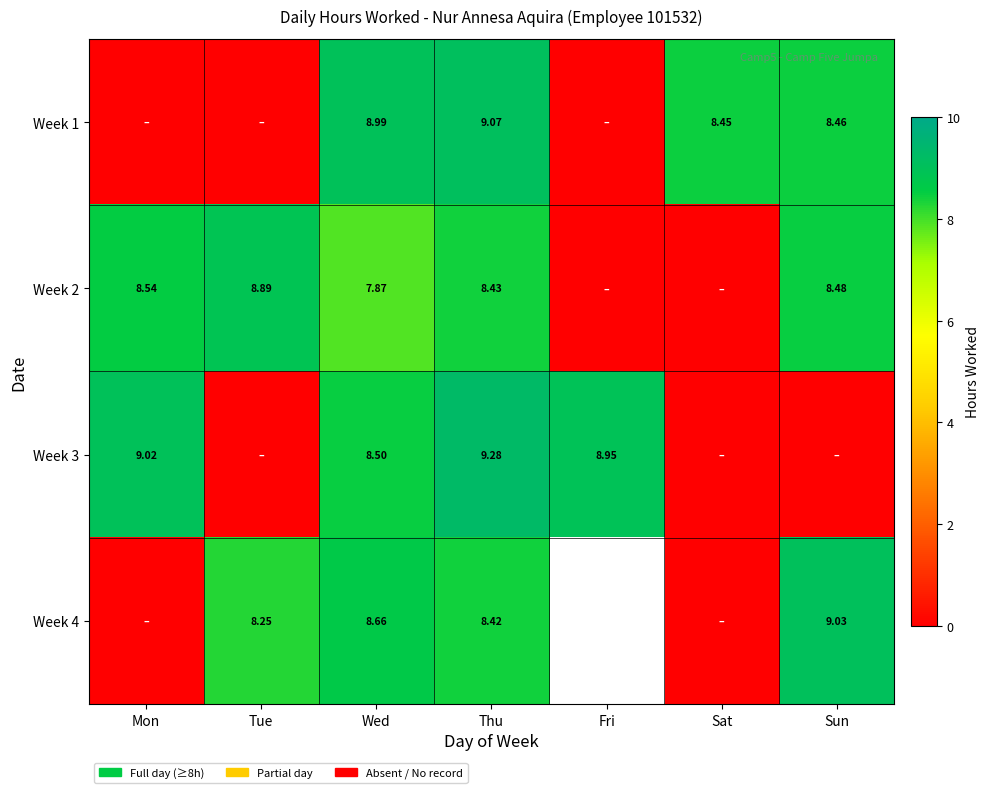

At how many categories does at least one series exceed 5?

7